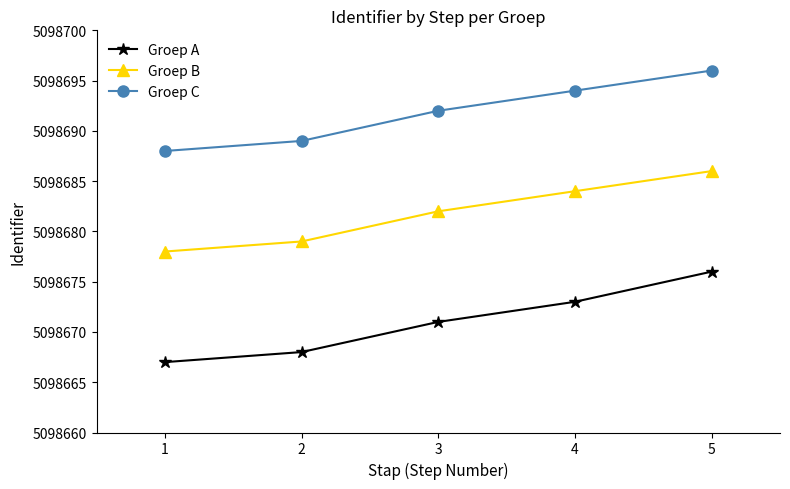

What is the average value of the Groep A series?

5098671